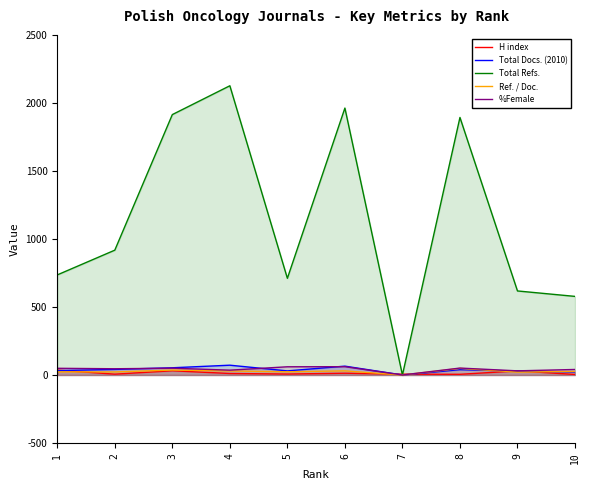

Count the number of categories in the chart.

10